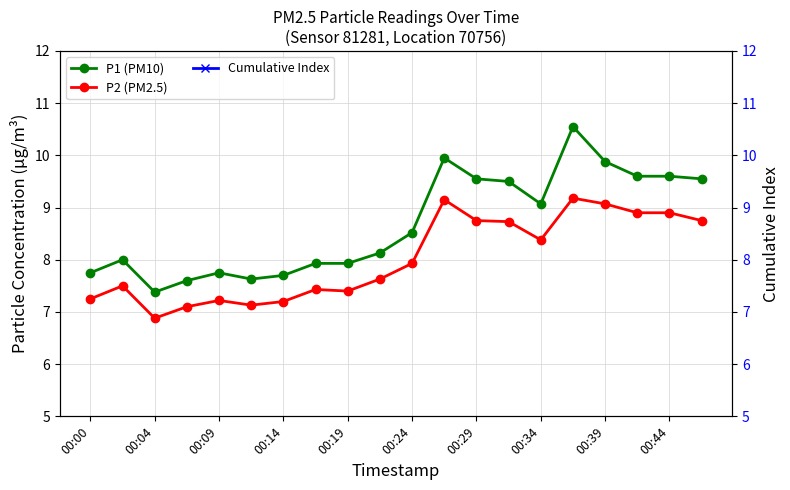

The value of P1 (PM10) at 15 is 3.3. True or false?

False